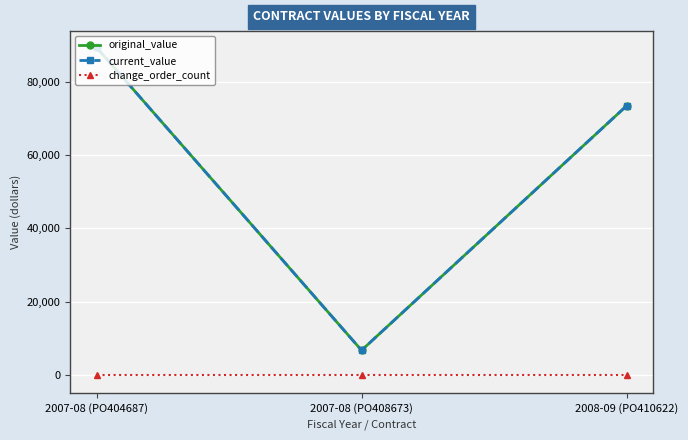

Which series has the largest range (max minus min)?

original_value